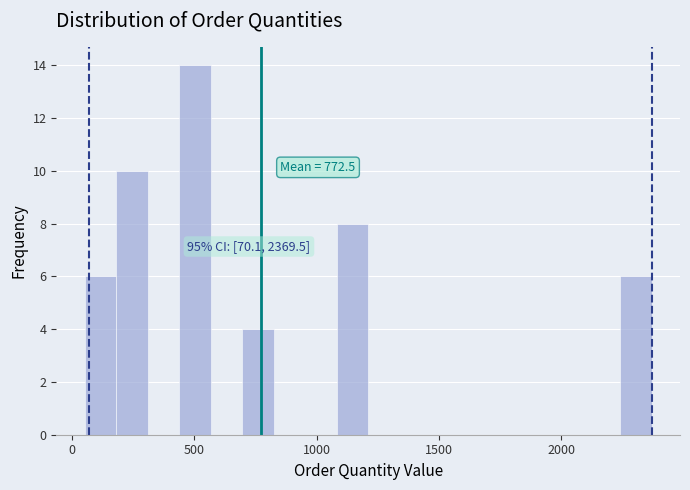

Around what value on the x-axis is the tallest bar? Give the approximate position of its centre, as read against the axis.

500